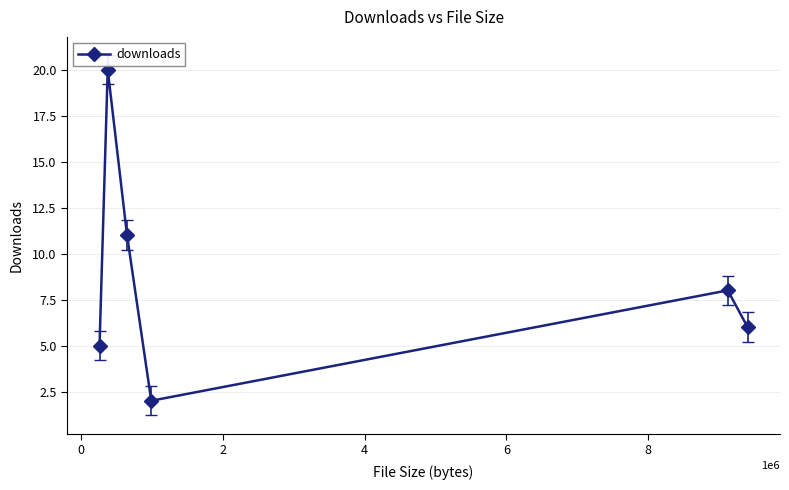

Reading left to right, extract all data points from this chart.

5	20	11	2	8	6